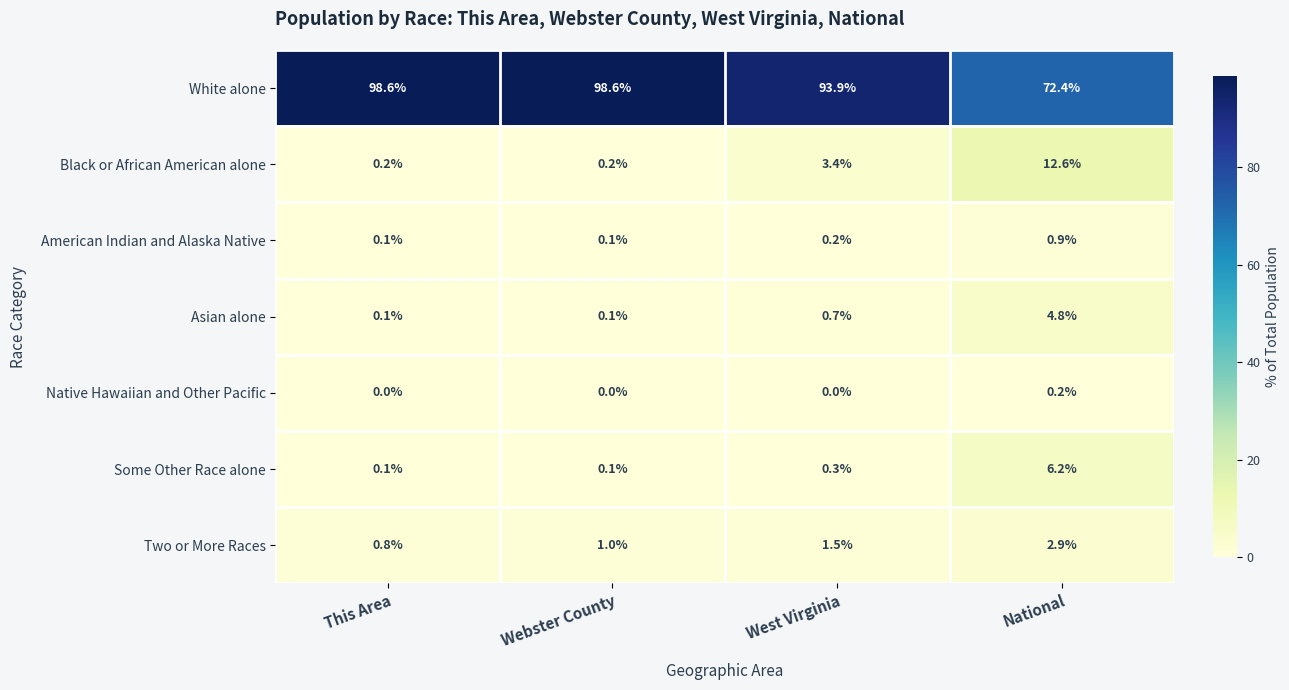

Reading left to right, extract all data points from this chart.

White alone: 98.6	98.6	93.9	72.4
Black or African American alone: 0.2	0.2	3.4	12.6
American Indian and Alaska Native: 0.1	0.1	0.2	0.9
Asian alone: 0.1	0.1	0.7	4.8
Native Hawaiian and Other Pacific: 0.0	0.0	0.0	0.2
Some Other Race alone: 0.1	0.1	0.3	6.2
Two or More Races: 0.8	1.0	1.5	2.9